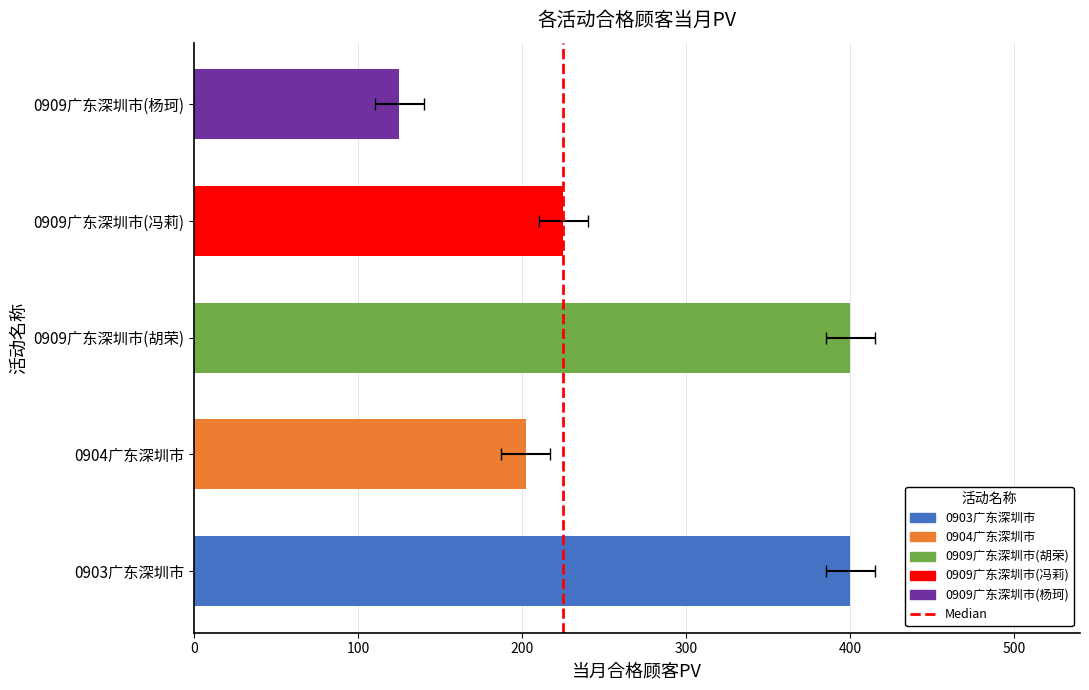

Reading left to right, transcribe all the data shown in this chart.

0903广东深圳市=400	0904广东深圳市=202	0909广东深圳市(胡荣)=400	0909广东深圳市(冯莉)=225	0909广东深圳市(杨珂)=125